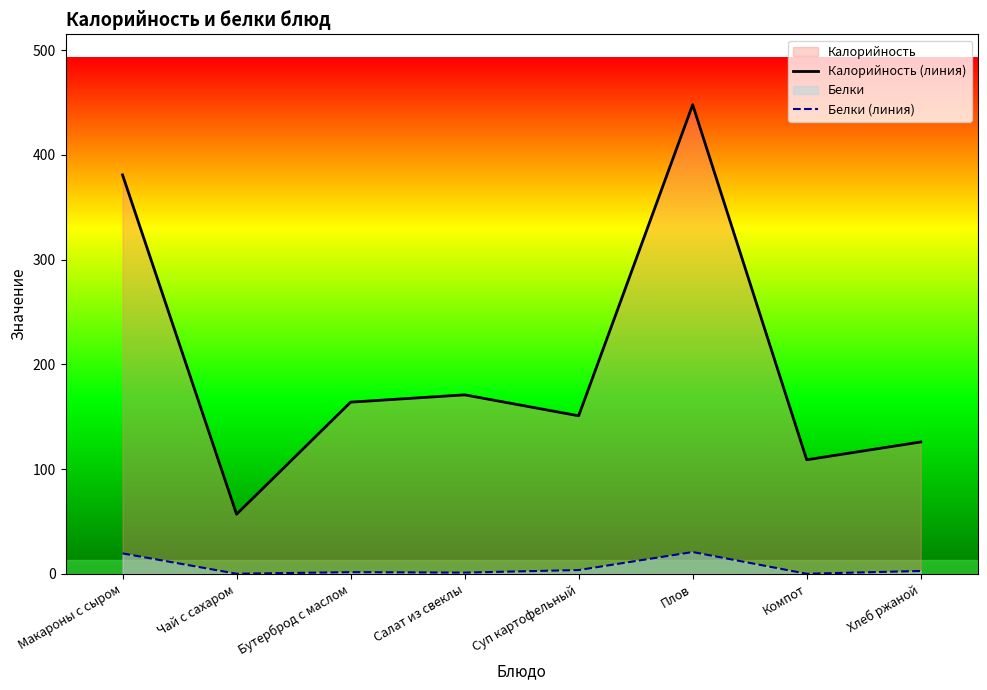

At which label does Калорийность (линия) first exceed 164?

Макароны с сыром